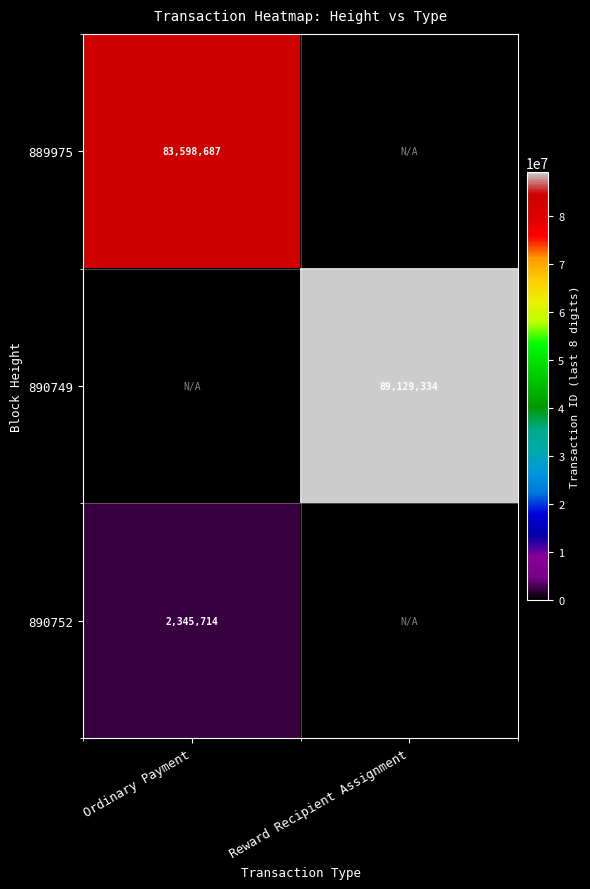

True or false: 890749 has a value of 17952508 at Reward Recipient Assignment.

False